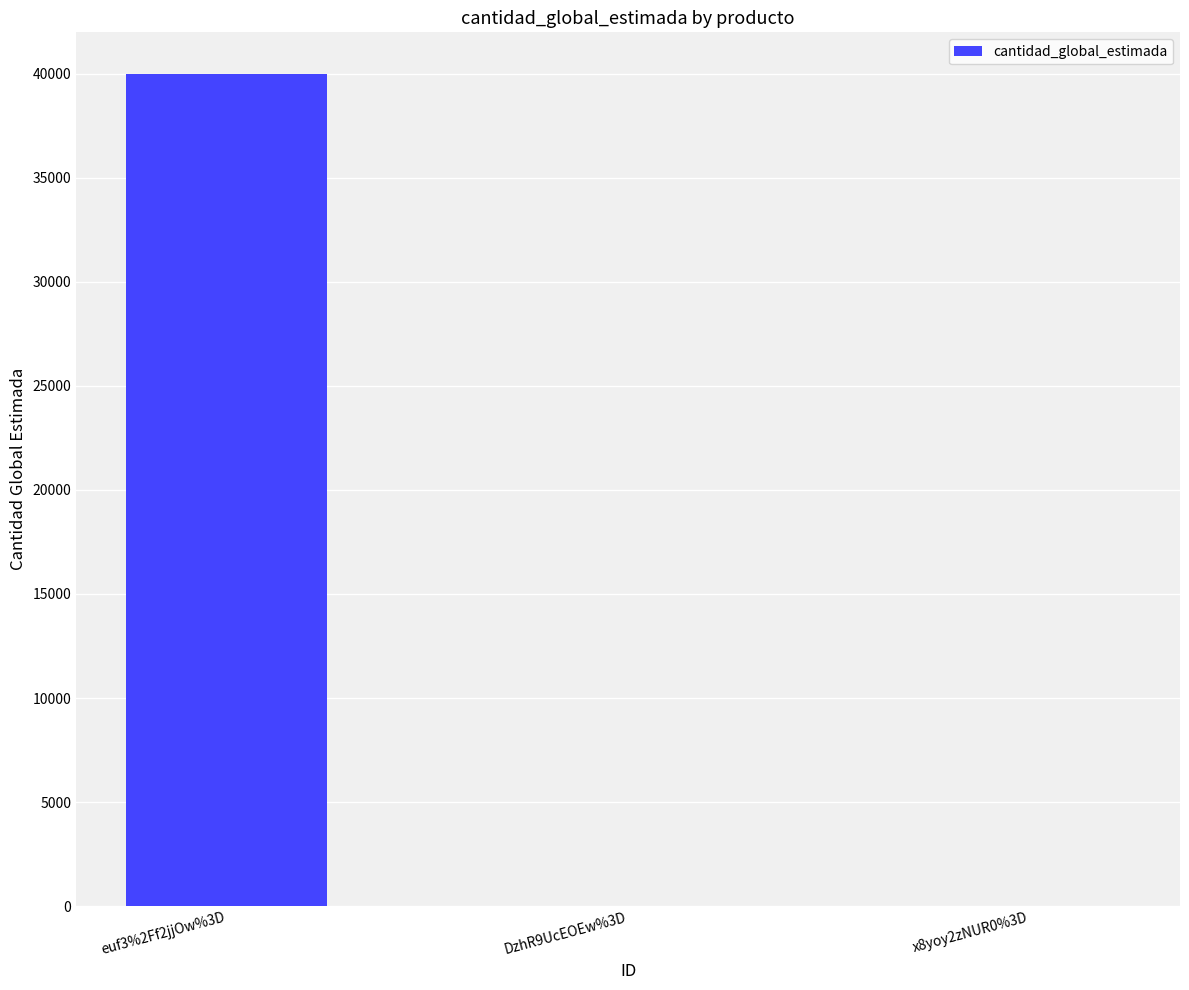

What is the maximum value shown in the chart?

40000